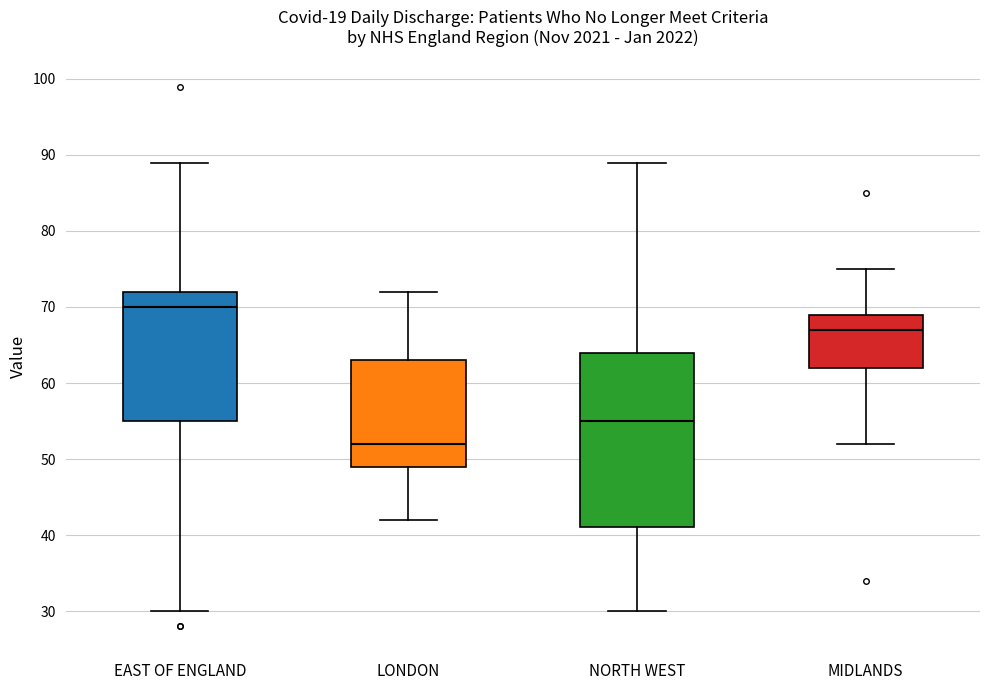

Reading left to right, read every box against the y-axis: the position of its median line, the range the box covers, and the ends of its whiskers. The values are not printed on the chart, so give them approximately, as read against the axis.

EAST OF ENGLAND: median 70, box 55 to 72, whiskers 30 to 89
LONDON: median 52, box 49 to 63, whiskers 42 to 72
NORTH WEST: median 55, box 41 to 64, whiskers 30 to 89
MIDLANDS: median 67, box 62 to 69, whiskers 52 to 75